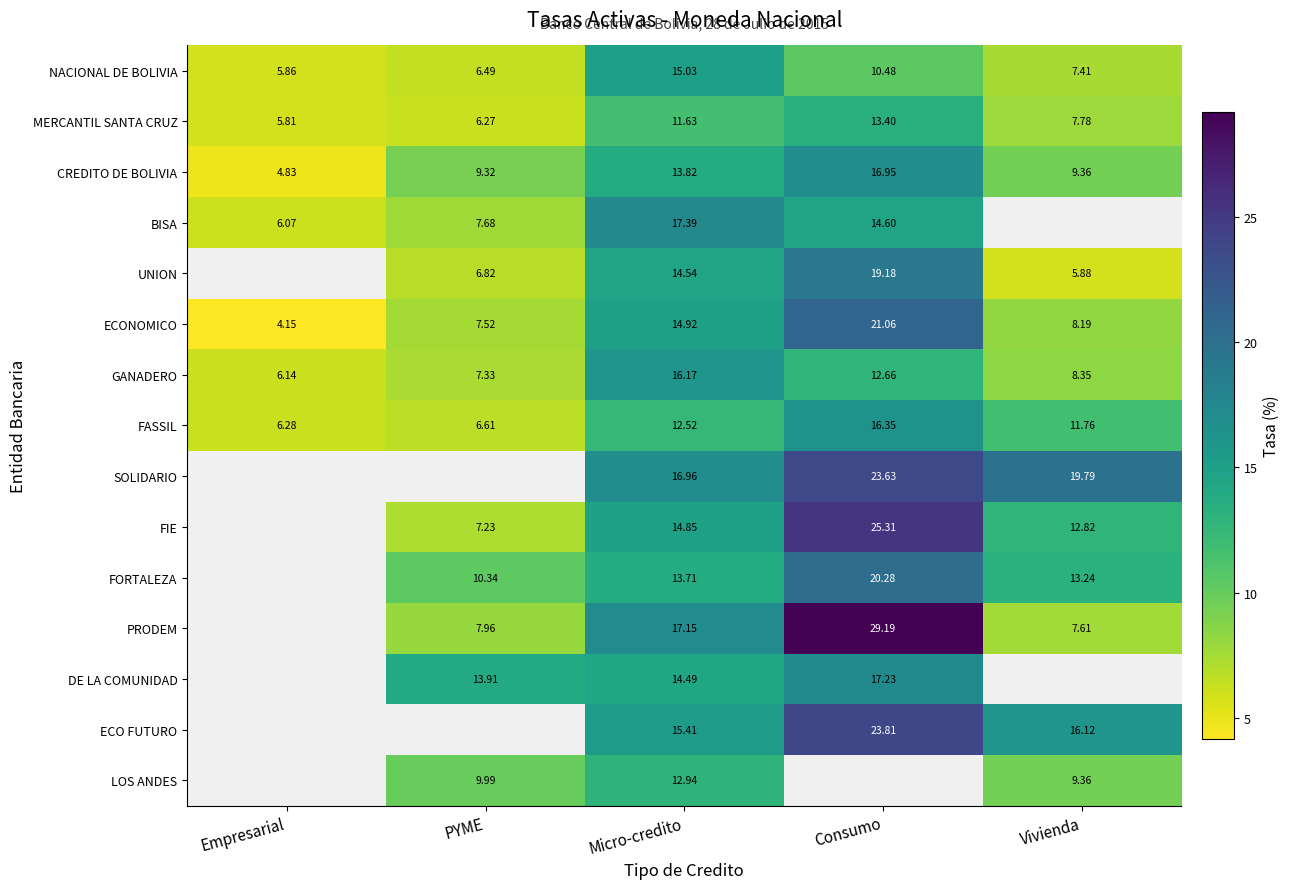

At which label is NACIONAL DE BOLIVIA closest to 10?

Consumo